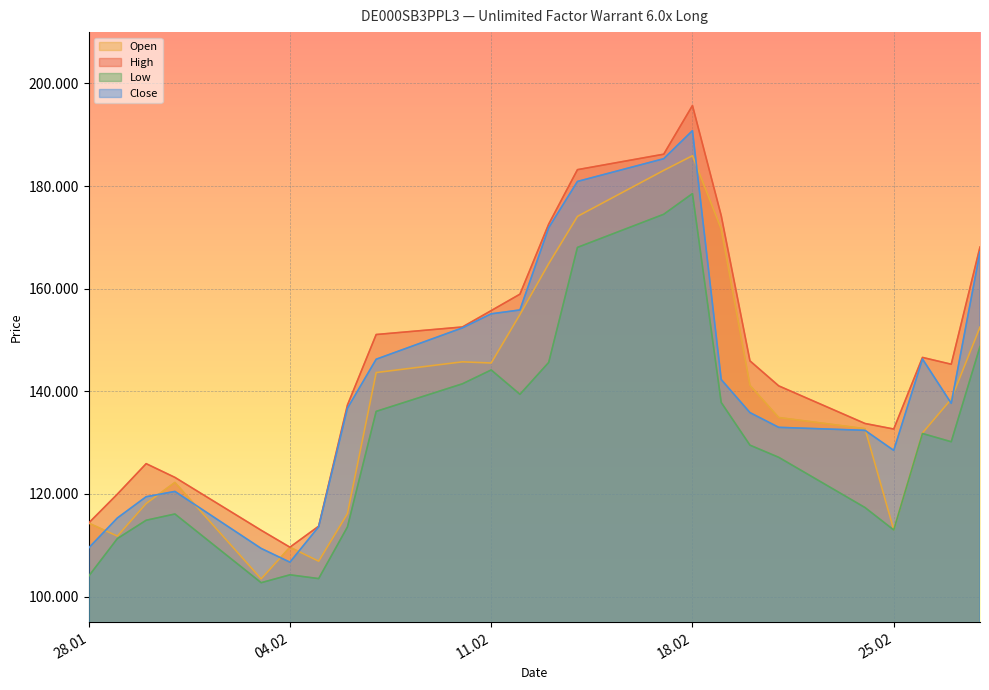

What is the sum of all Low values?

3133290